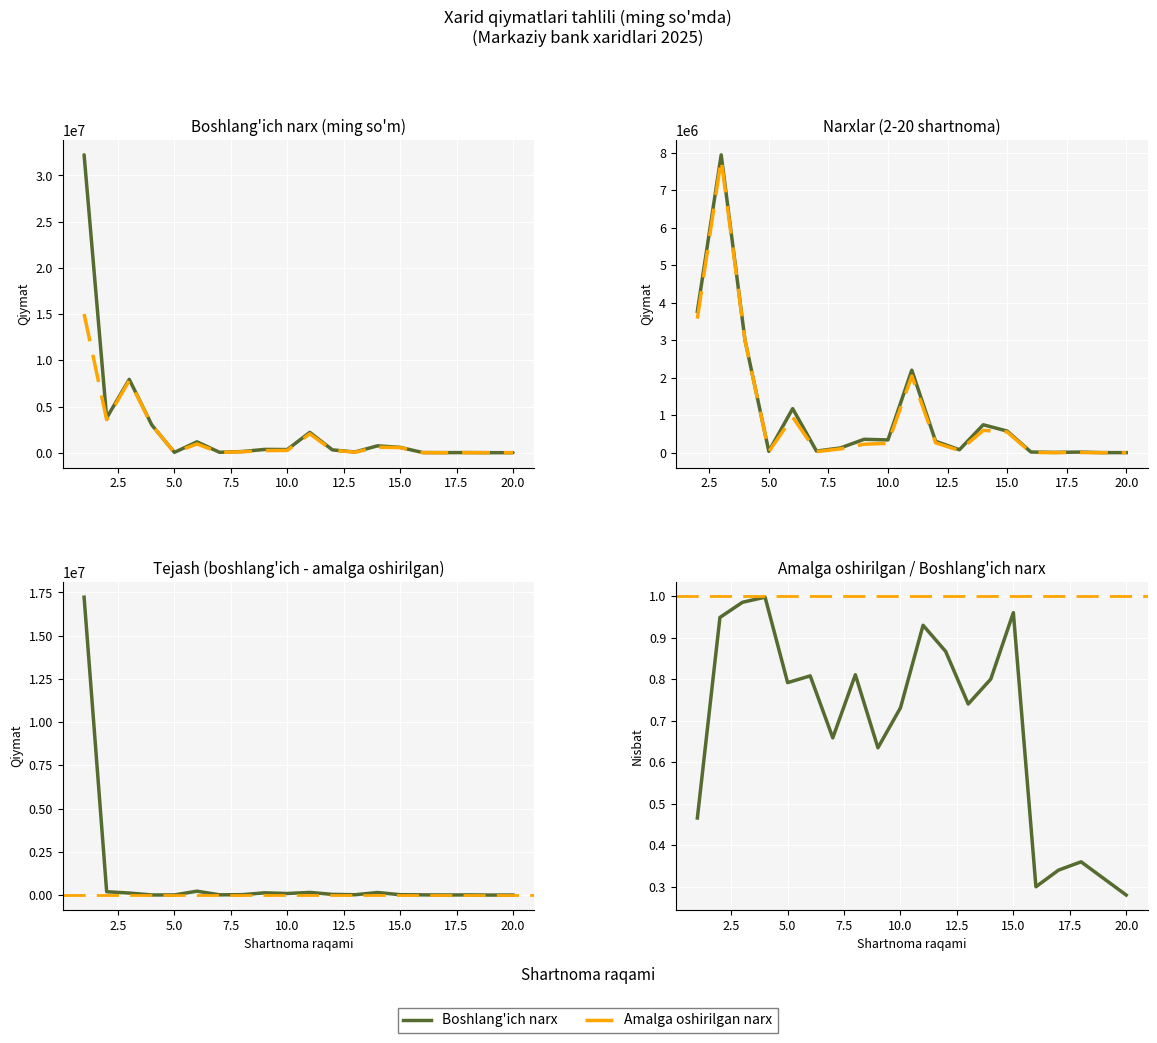

Reading left to right, list all the values displayed in this chart.

XARID_BOSHLANGICH_QIYMATI: 1=32235280.0	2=3768347.5	3=7938808.7	4=3000000.0	5=37497.6	6=1175895.9	7=44800.0	8=127042.5	9=358207.1	10=342000.0	11=2200000.0	12=305760.0	13=80000.0	14=745144.5	15=578615.5	16=19500.0	17=9450.0	18=17800.0	19=3800.0	20=3400.0
XARID_AMALGA_OSHIRILGAN_QIYMAT: 1=15006645.6	2=3574000.1	3=7819660.1	4=2991700.0	5=29680.0	6=949760.0	7=29500.0	8=102964.8	9=227319.7	10=250000.0	11=2045120.0	12=265000.0	13=59200.0	14=596115.6	15=555470.9	16=5850.0	17=3213.0	18=6408.0	19=1216.0	20=952.0